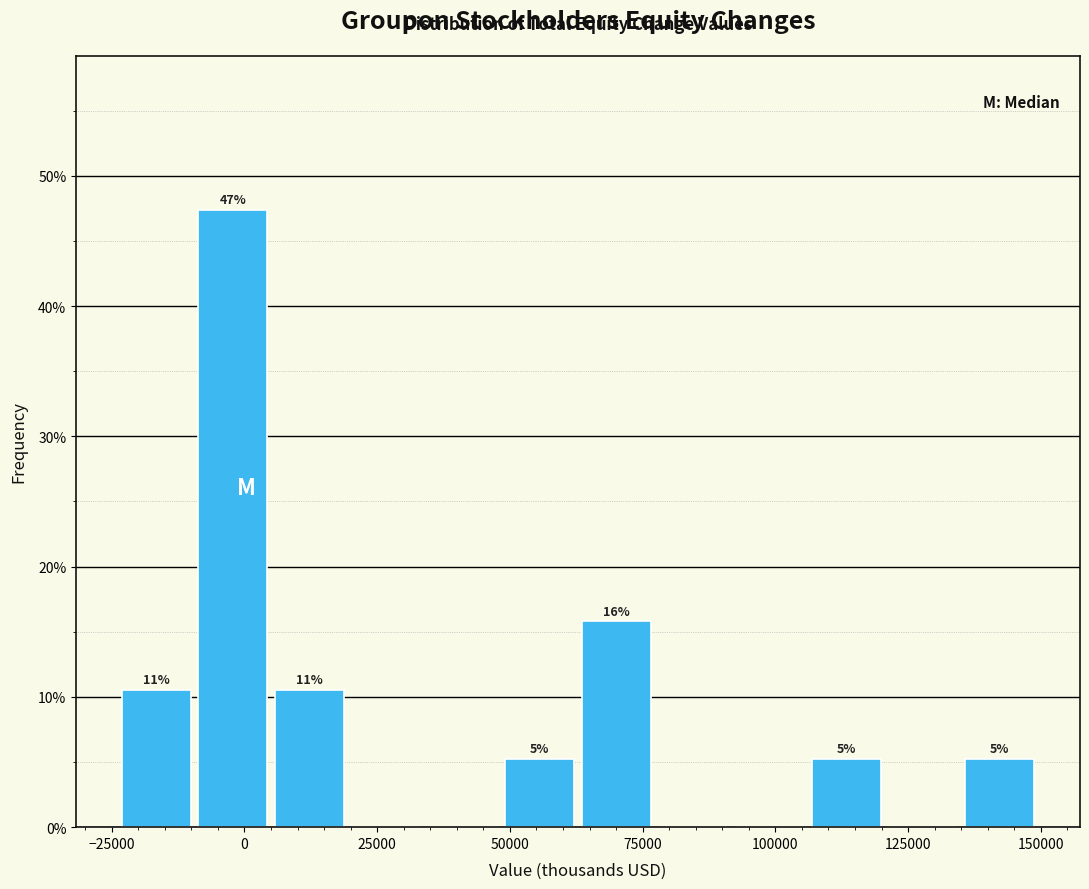

Around what value on the x-axis is the tallest bar? Give the approximate position of its centre, as read against the axis.

0